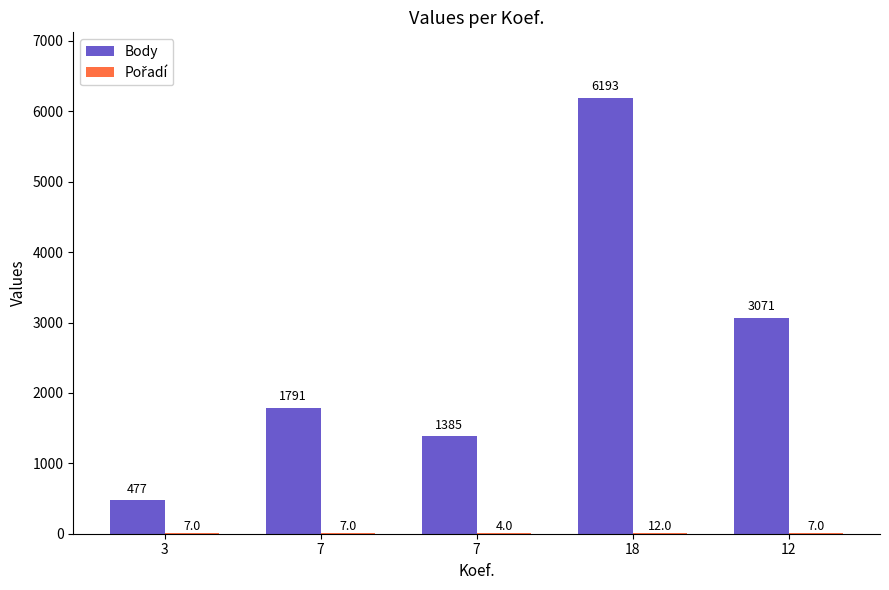

How many groups of bars are there?

5